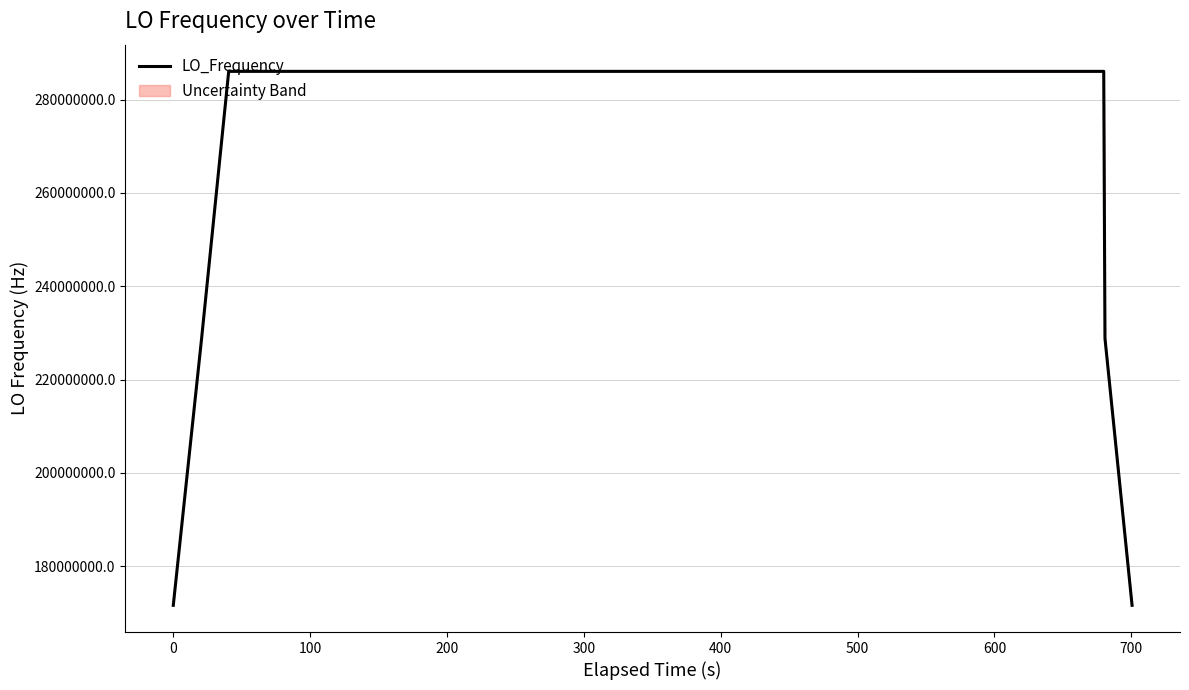

What is the maximum value shown in the chart?

286047002.3